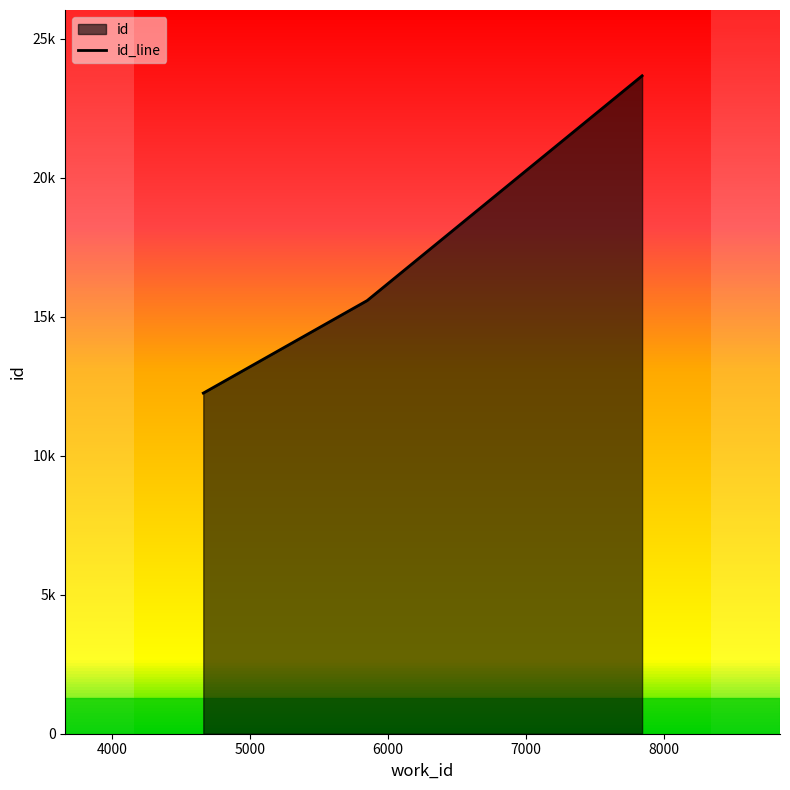

Approximately how many times larger is the value at 4659 compared to 5847?

0.8